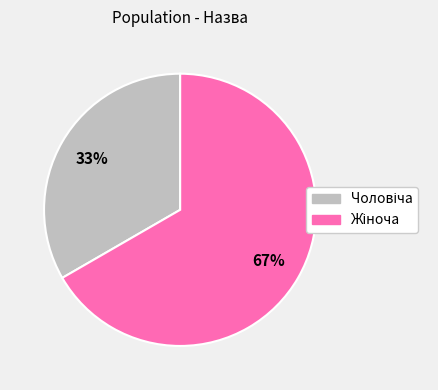

Count the number of slices in the pie.

2